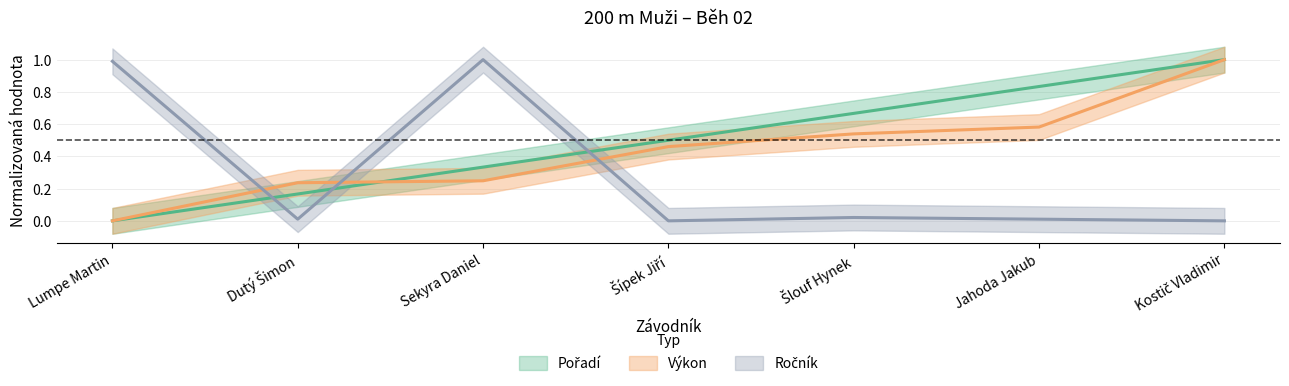

Reading left to right, what are all the values shown in this chart?

Pořadí: 0.0	0.2	0.3	0.5	0.7	0.8	1.0
Výkon: 0.0	0.2	0.2	0.5	0.5	0.6	1.0
Ročník: 1.0	0.0	1.0	0.0	0.0	0.0	0.0